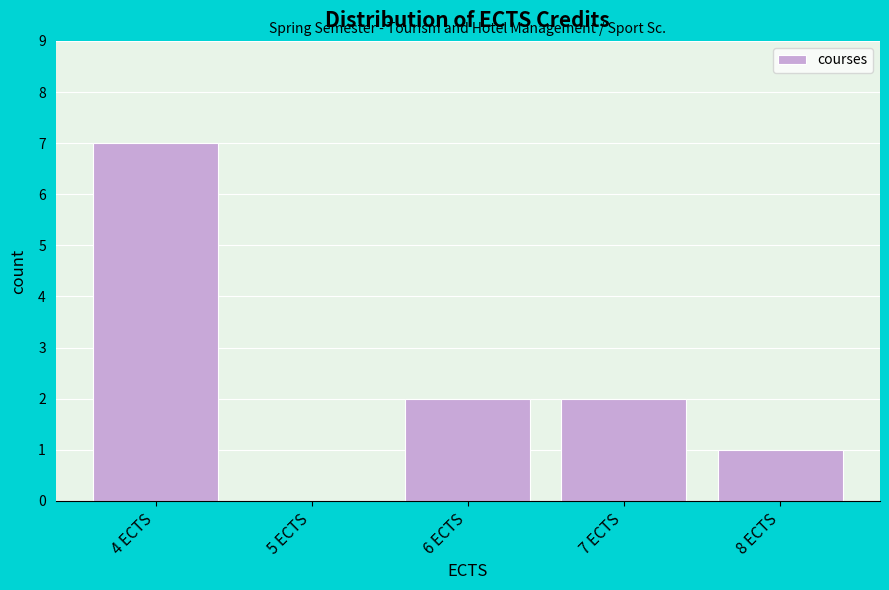

Reading left to right, transcribe this chart: for each bar, give the range it covers on the x-axis and its height. The values are not printed on the chart, so give them approximately, as read against the axis.

3.5 to 4.5: 7
4.5 to 5.5: 0
5.5 to 6.5: 2
6.5 to 7.5: 2
7.5 to 8.5: 1